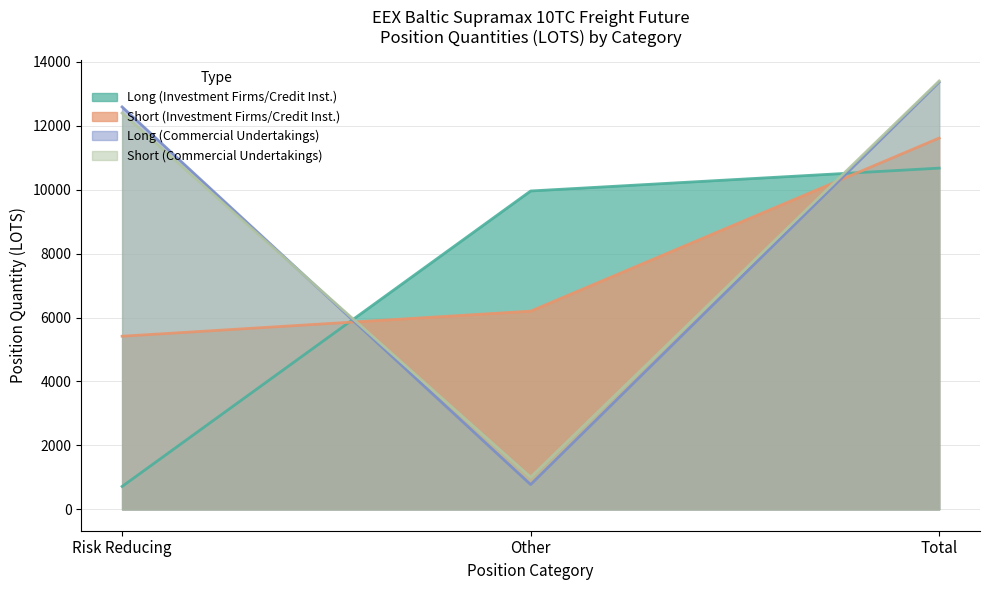

What is the difference between the second highest and minimum values in the Short (Commercial Undertakings) series?

11392.2